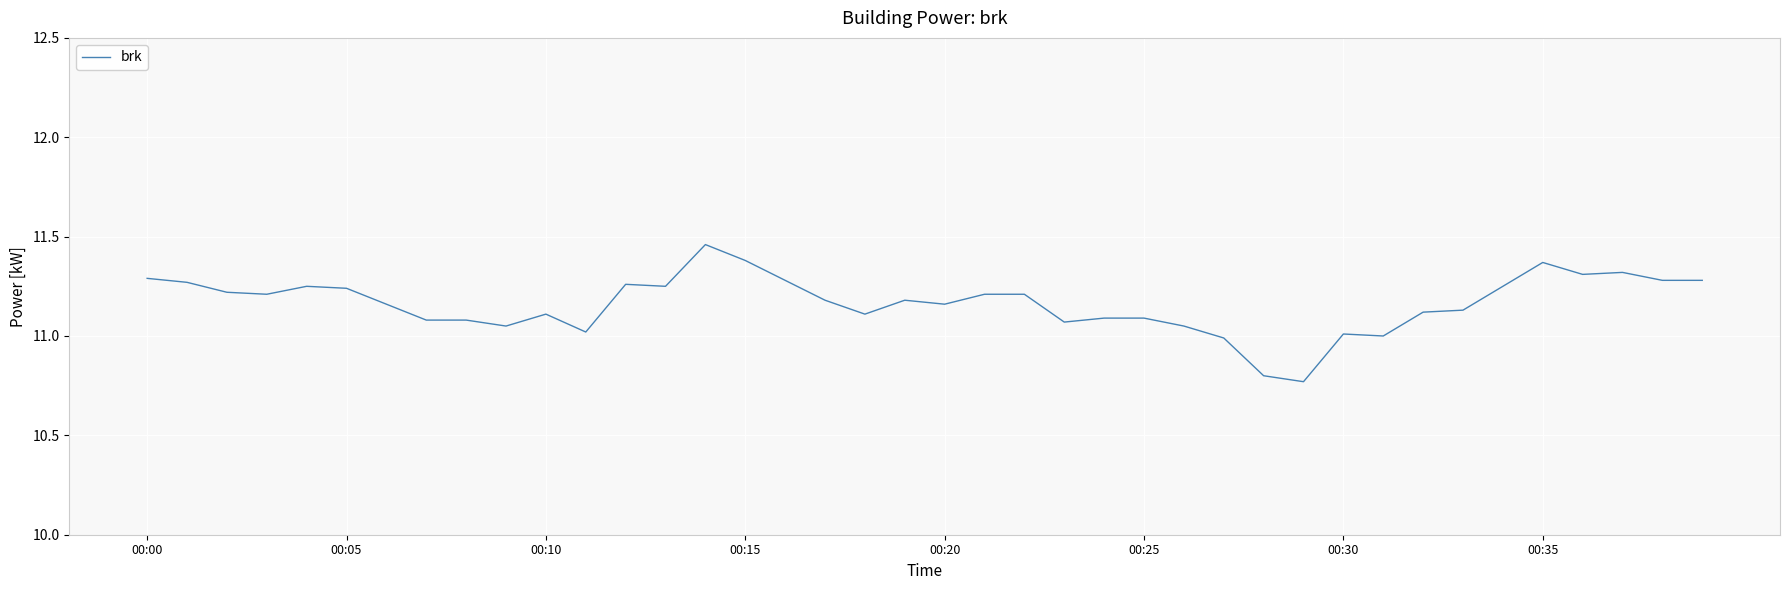

What is the difference between the maximum and minimum values?

0.7